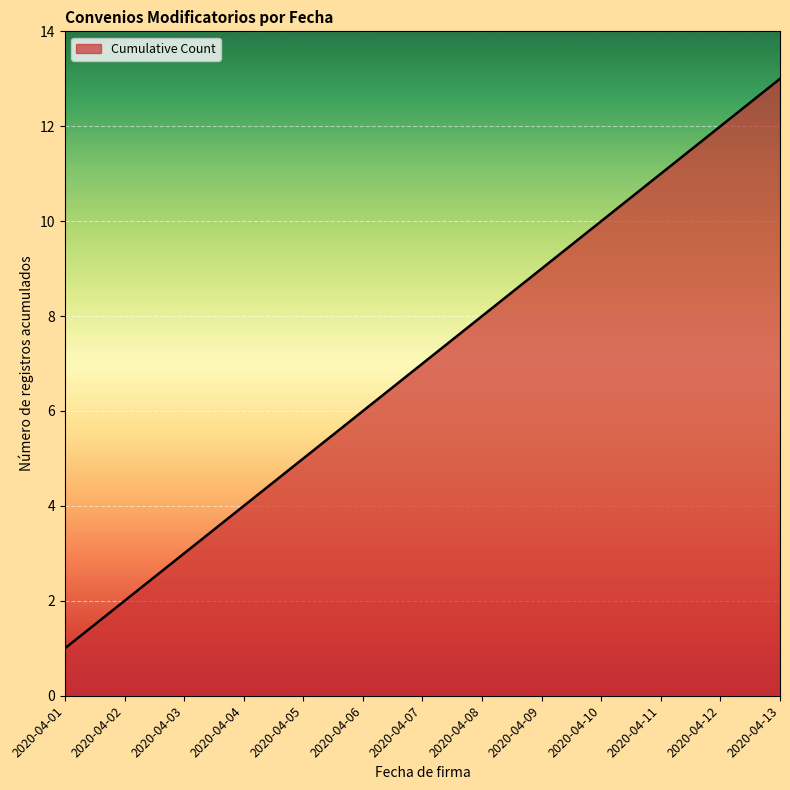

True or false: the data has more than 1 interior local peaks.

False